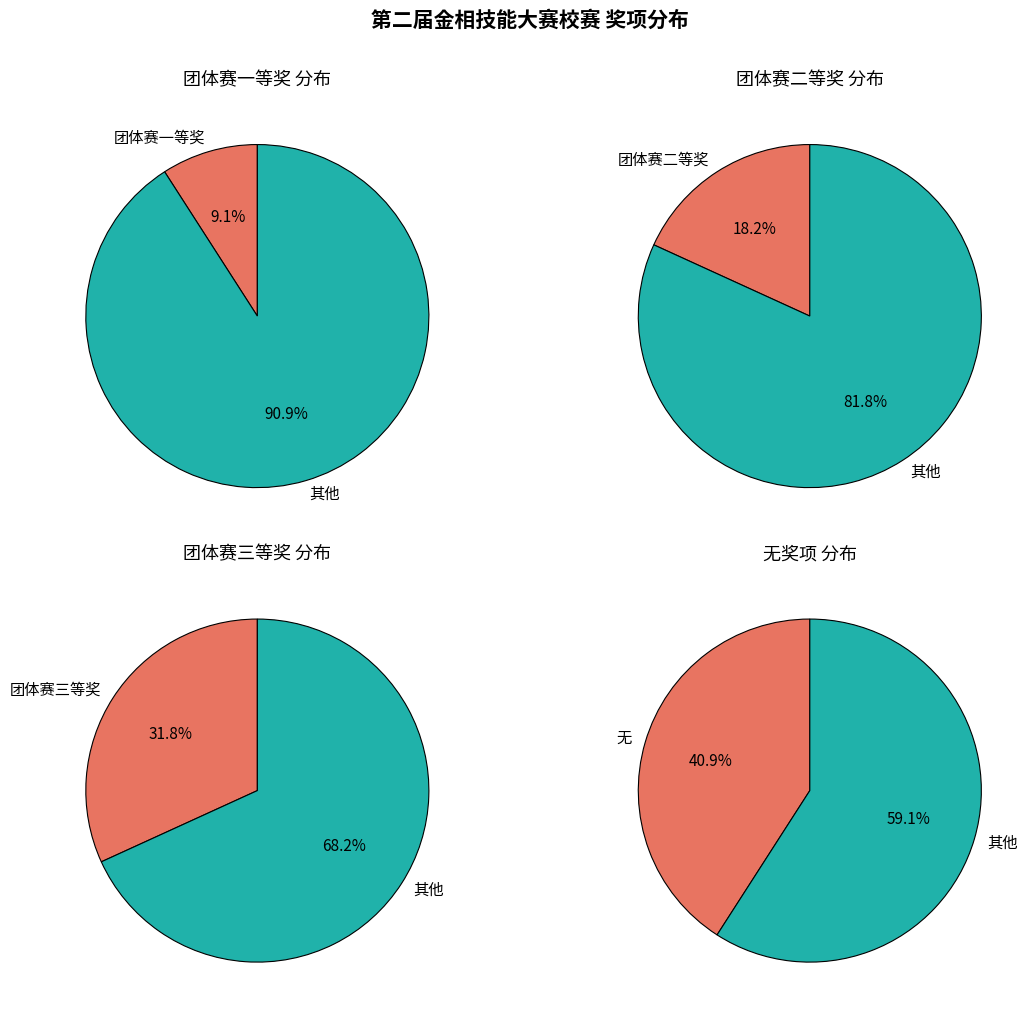

What is the ratio of the value at 团体赛三等奖 to the value at 团体赛一等奖?

3.5